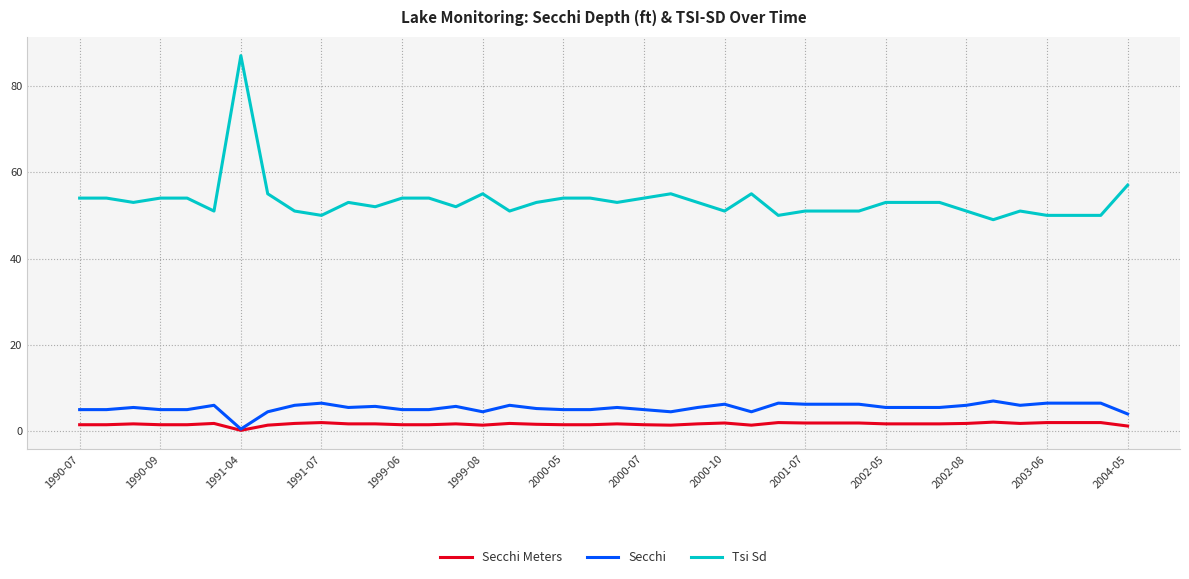

True or false: Tsi Sd and Secchi intersect in this chart.

False